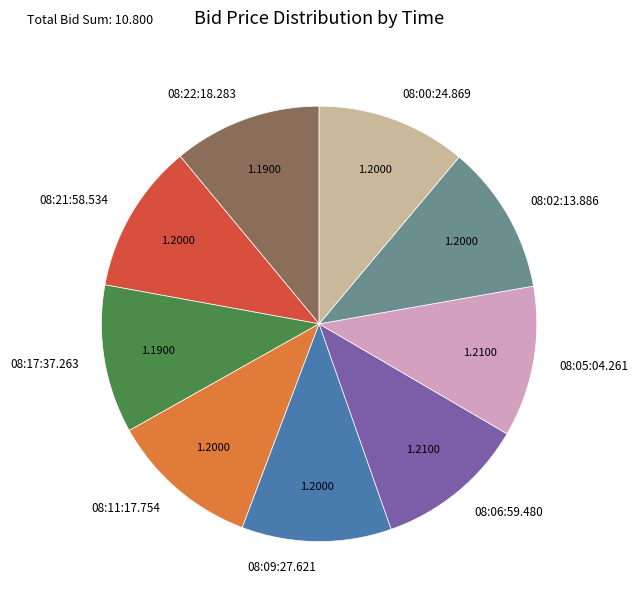

Does any single category account for the majority?

No